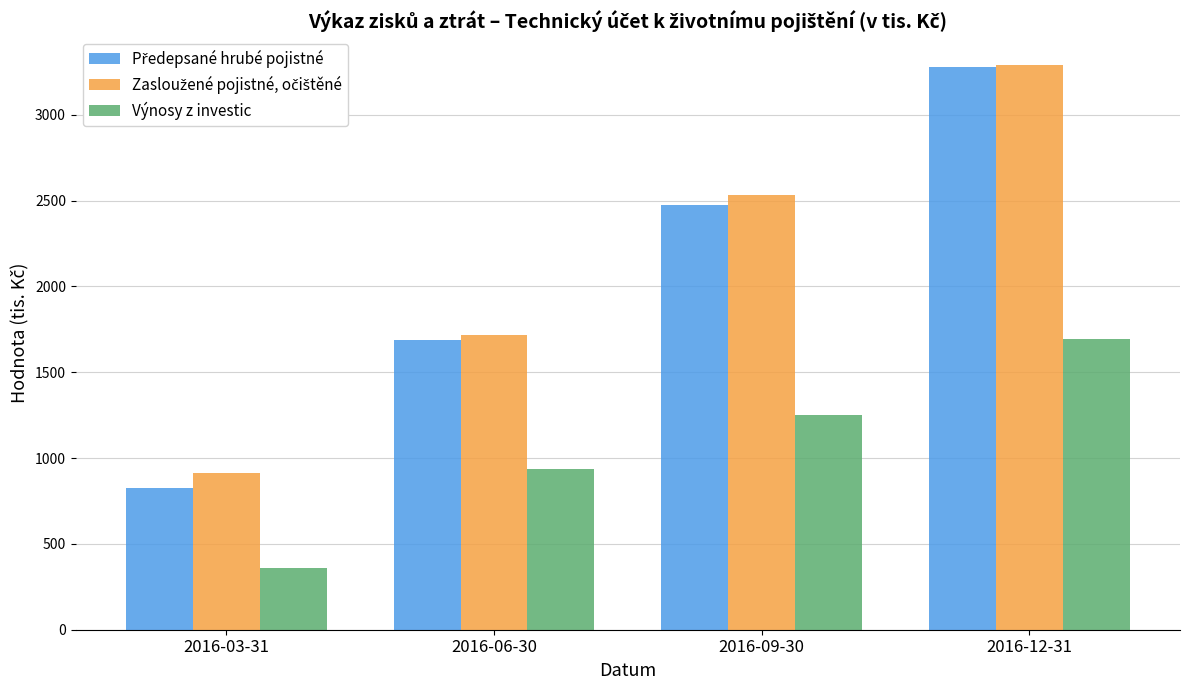

What is the difference between the highest and lowest values at 2016-03-31?

553